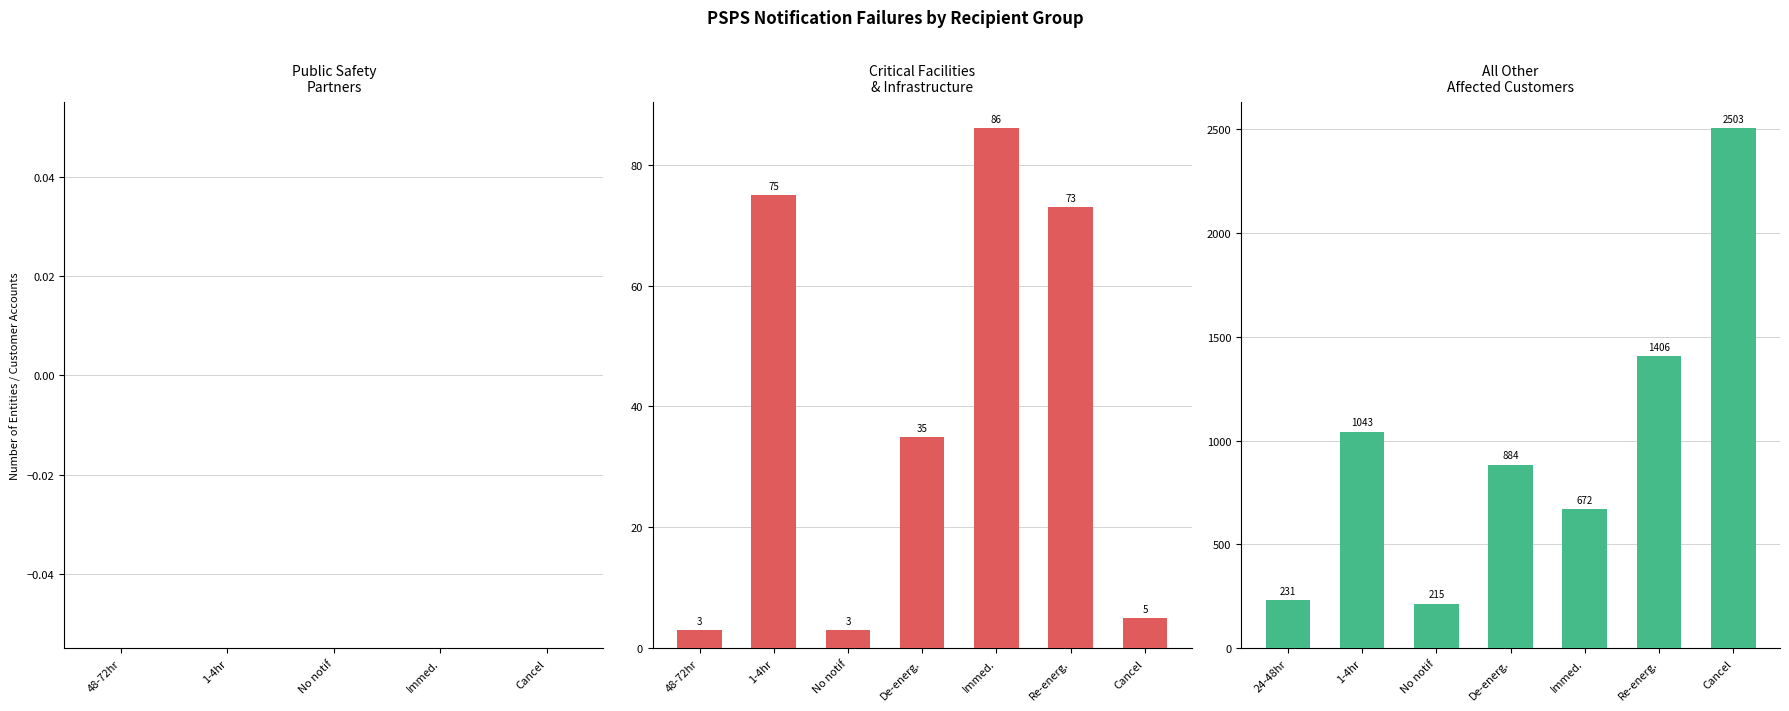

What are all the series names shown in the legend?

Critical Facilities, All Other Customers